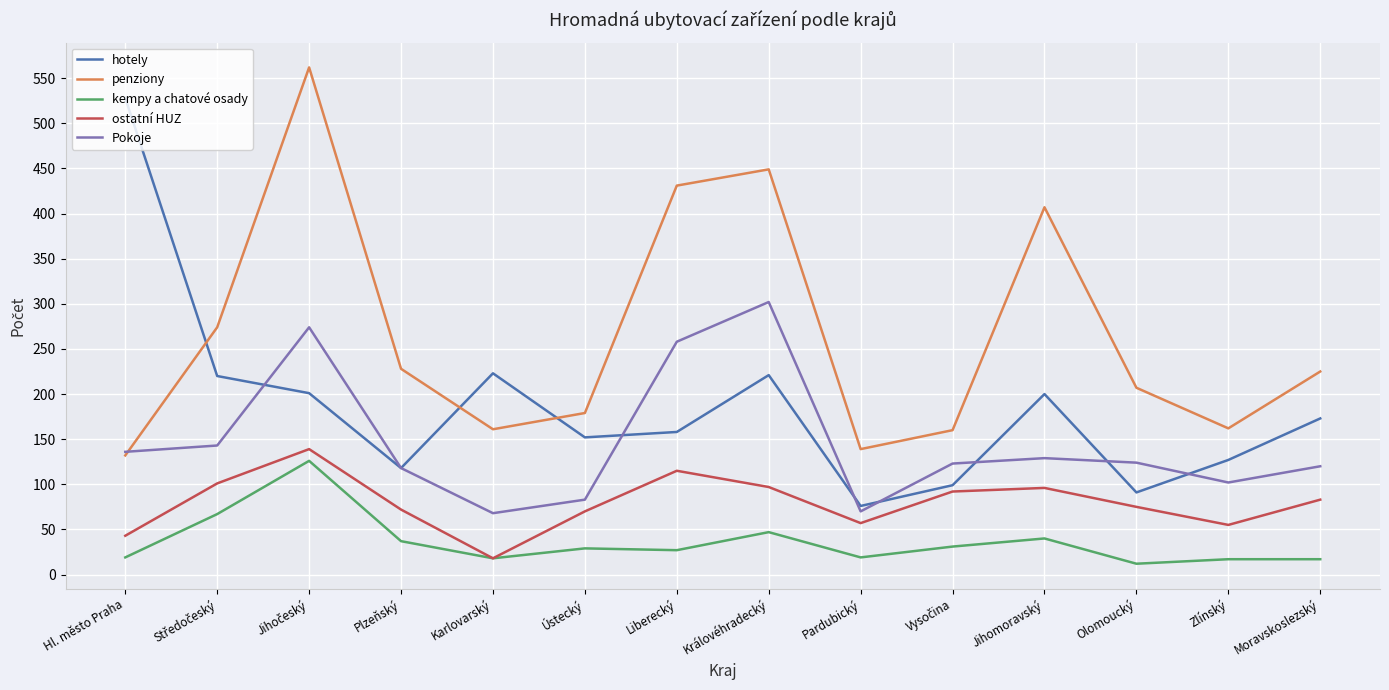

Rank the series by their average value, from lowest to highest.

kempy a chatové osady, ostatní HUZ, Pokoje, hotely, penziony